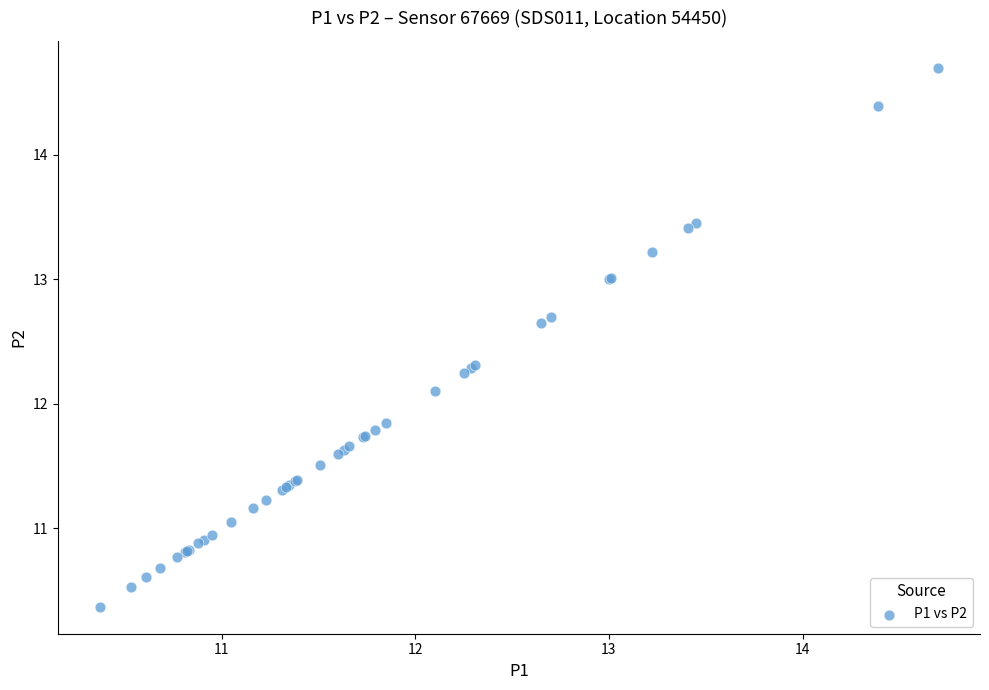

What Y value in the scatter plot is closest to 12?

12.1